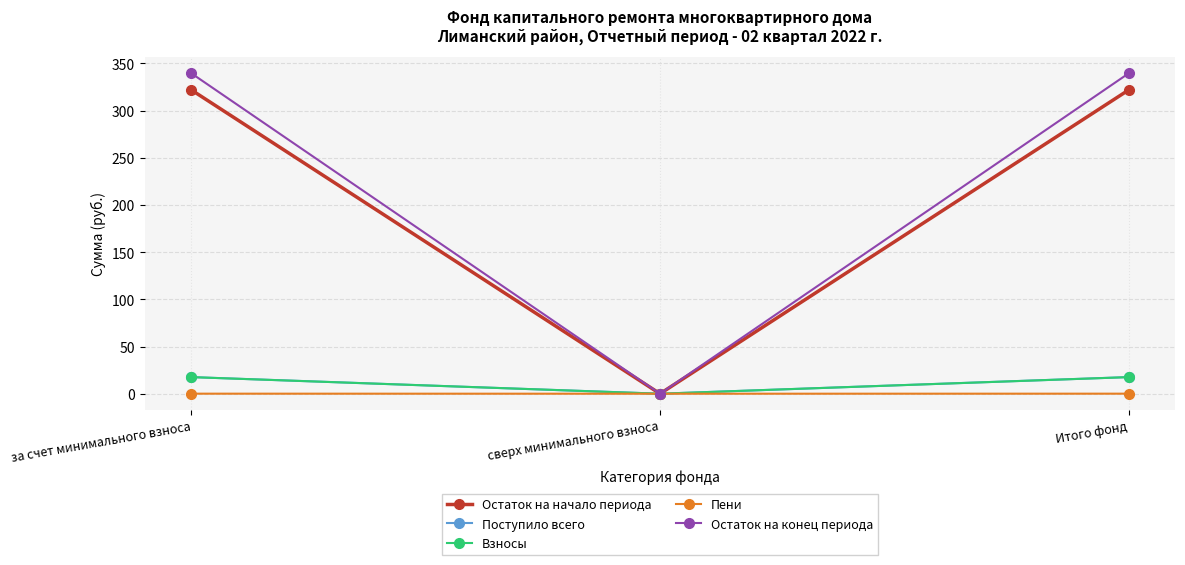

Count the Пени values in the range 0 to 1.

3